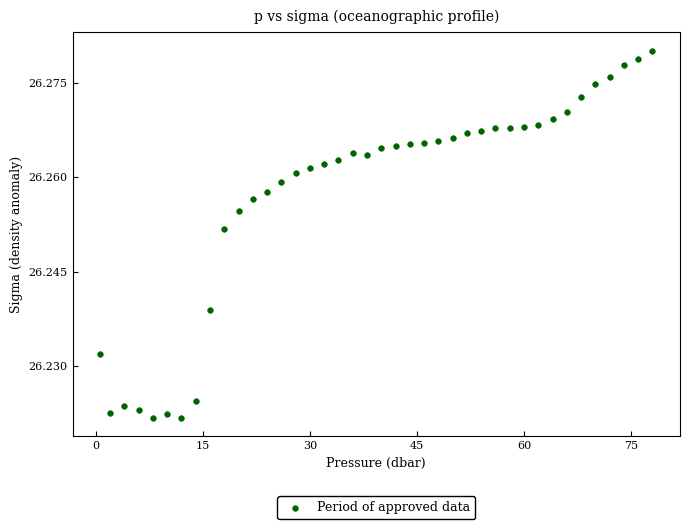

What is the range of X values (max minus min)?

77.4